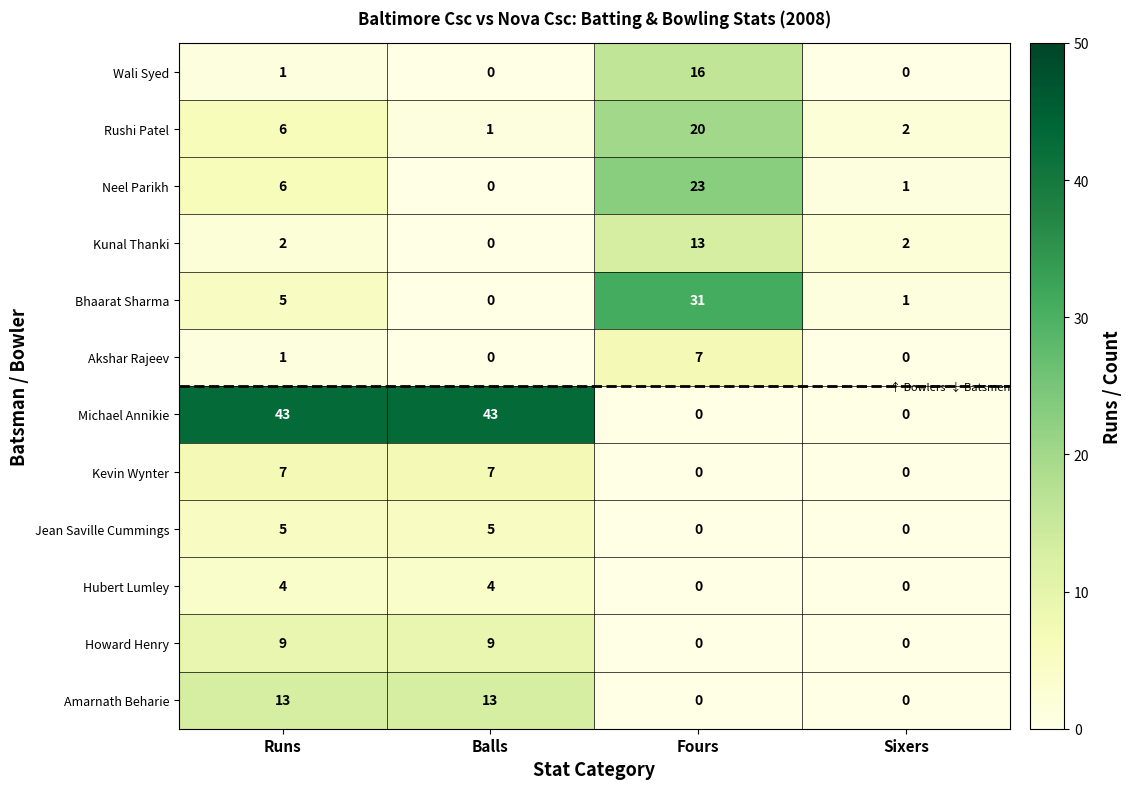

What value does the Hubert Lumley series have at Runs?

4